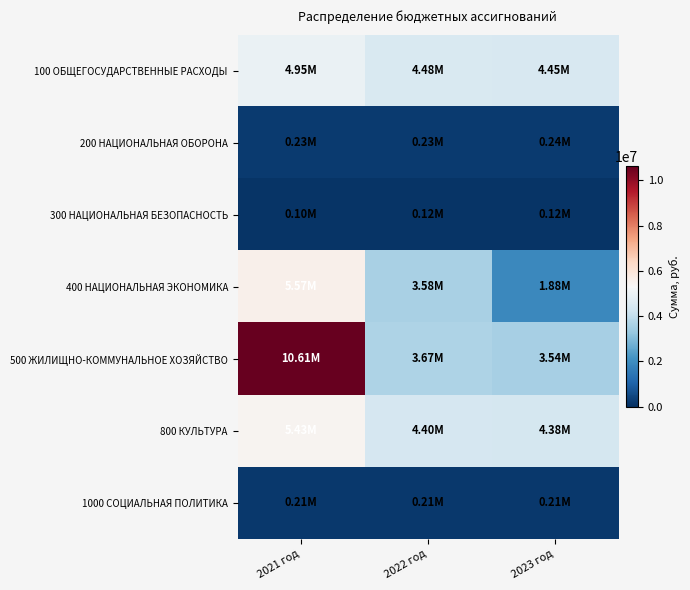

At which category does the chart reach its minimum across all series?

2021 год